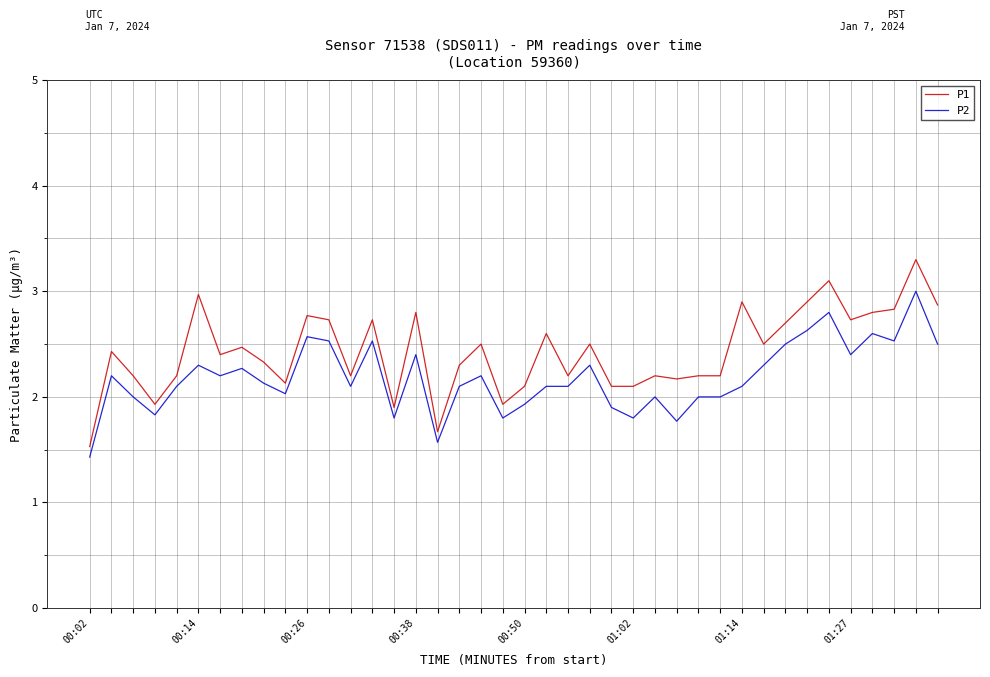

Rank the series by their average value, from highest to lowest.

P1, P2